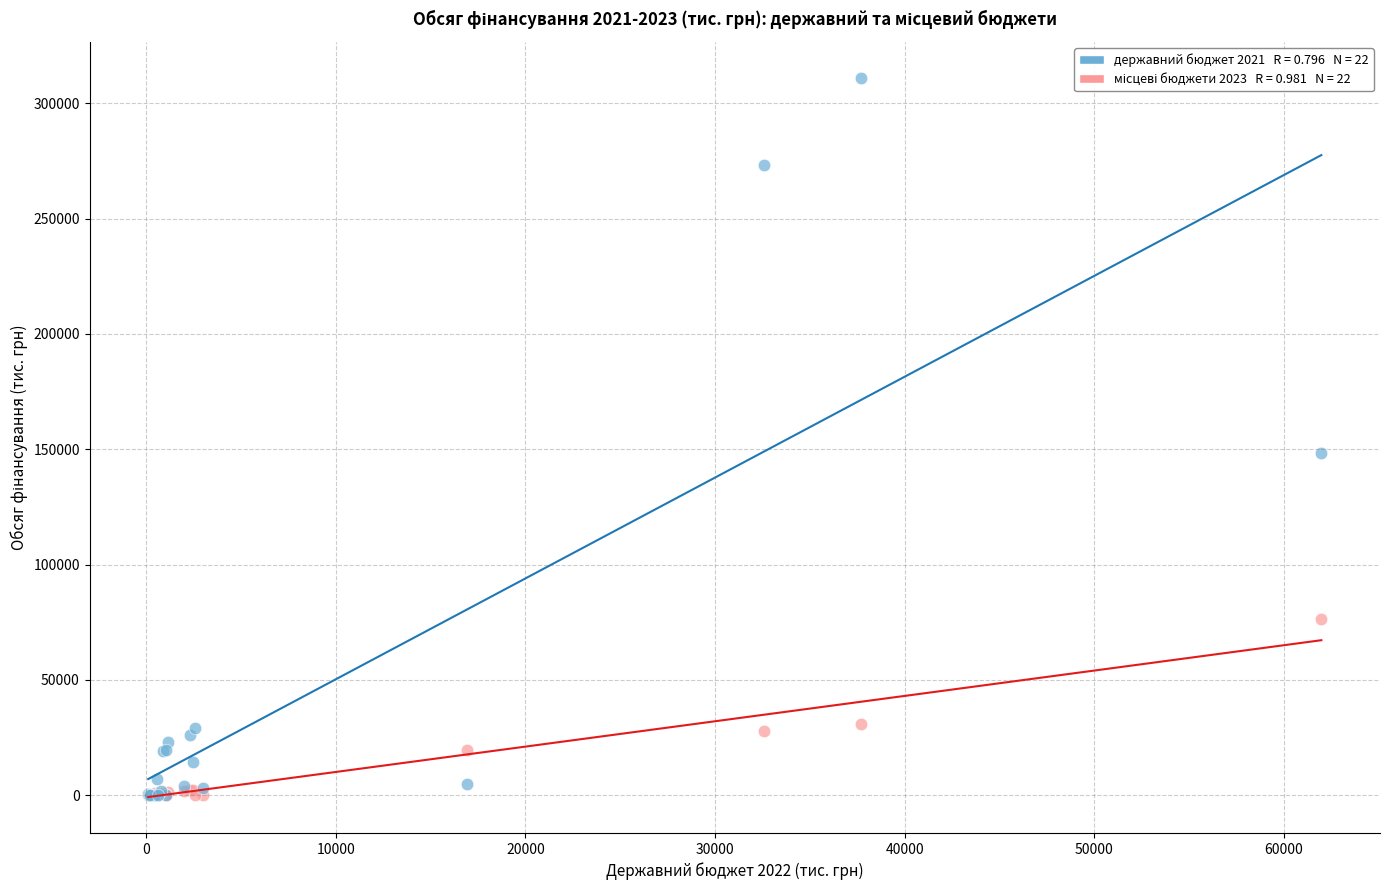

Across all series, what Y value is closest to 155519?

148386.6